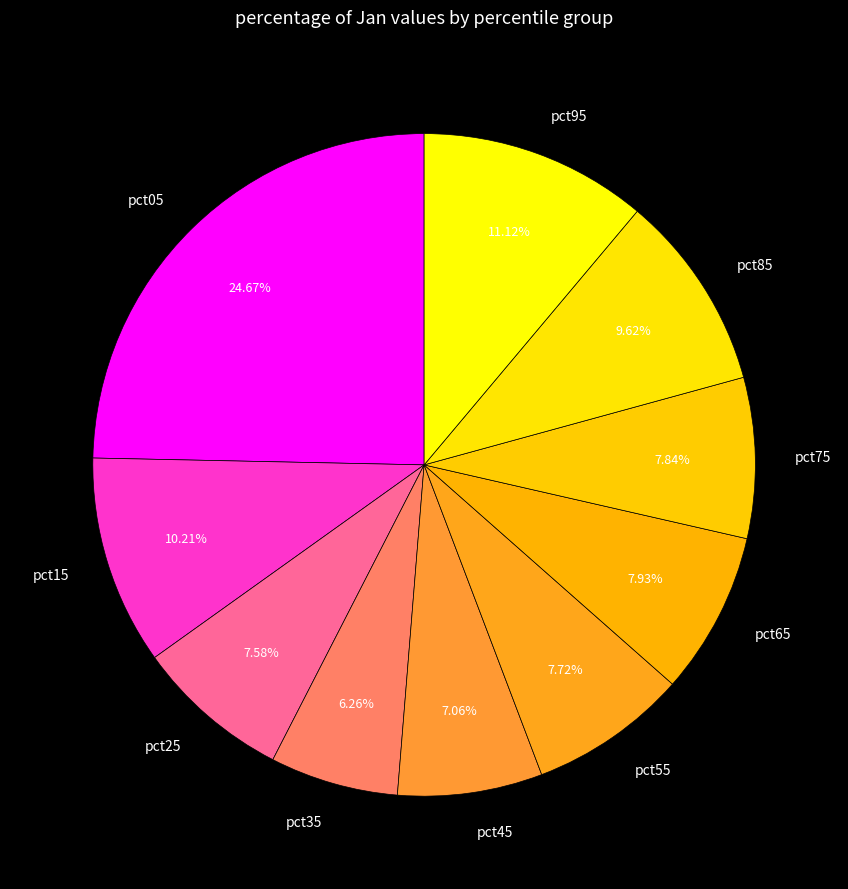

What is the largest slice in the pie chart?

pct05